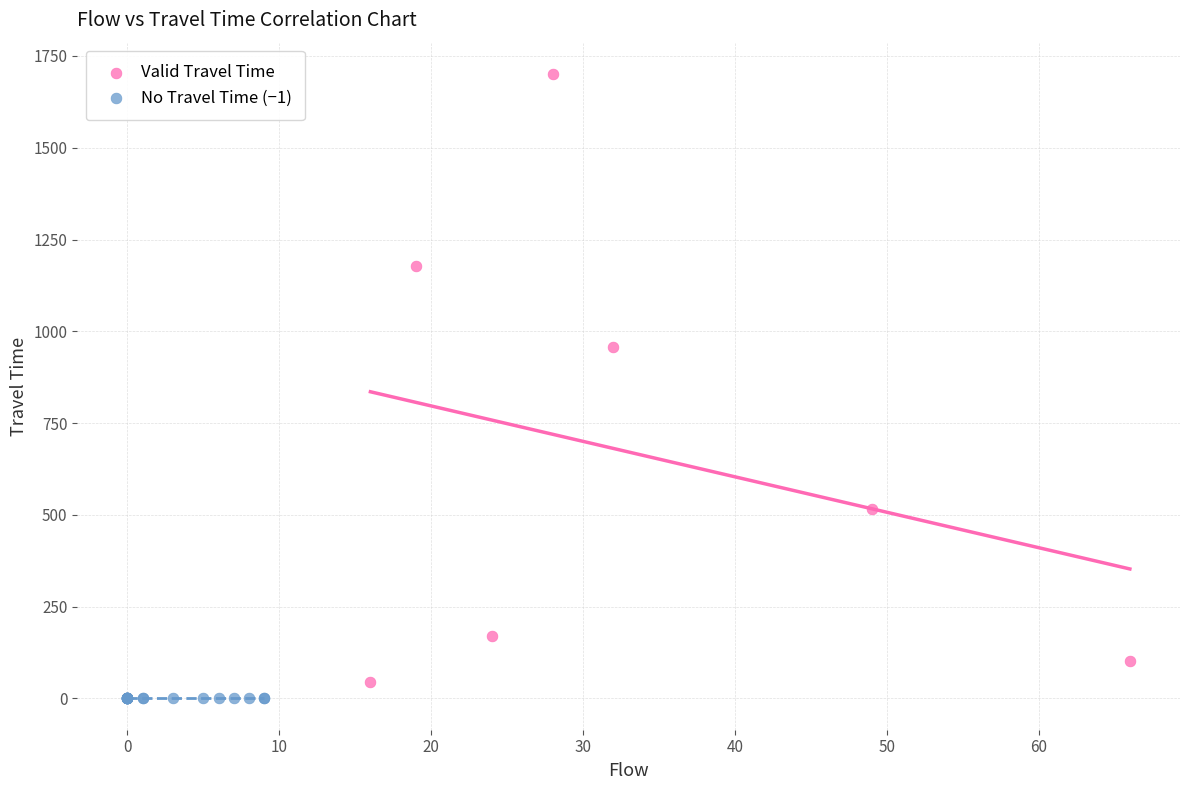

Which series contains the highest Y value?

Valid Travel Time